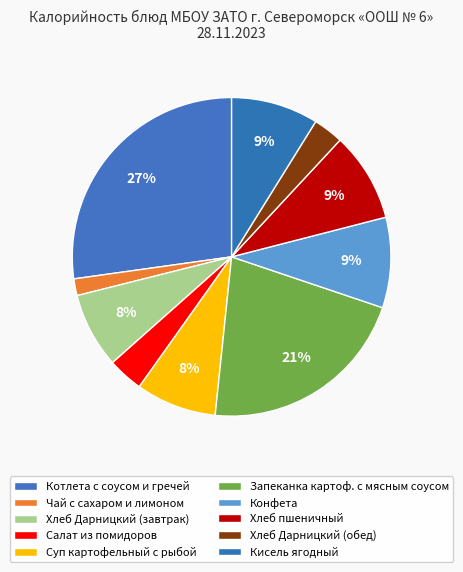

True or false: Кисель ягодный accounts for 14% of the total.

False